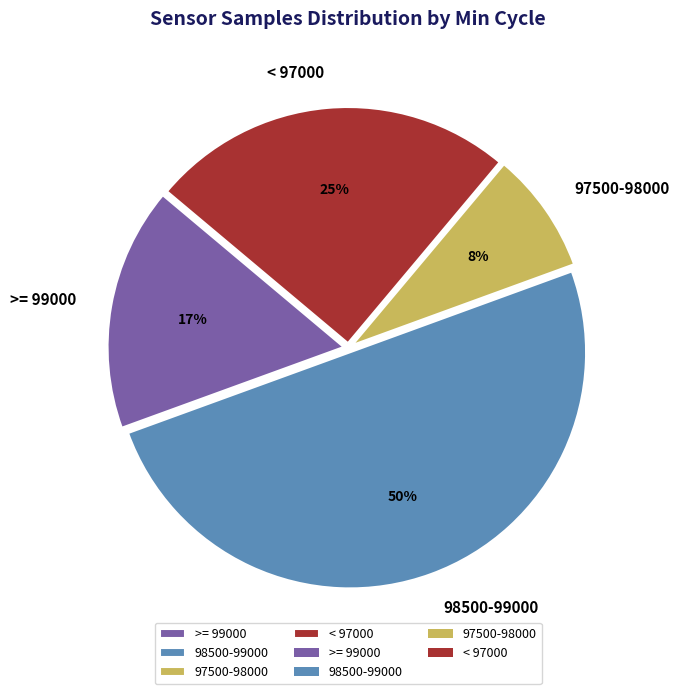

Count the number of slices in the pie.

4